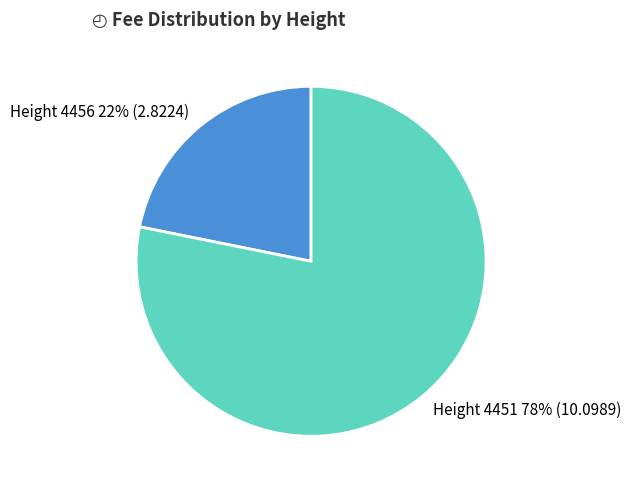

Is there a majority slice in this chart?

Yes